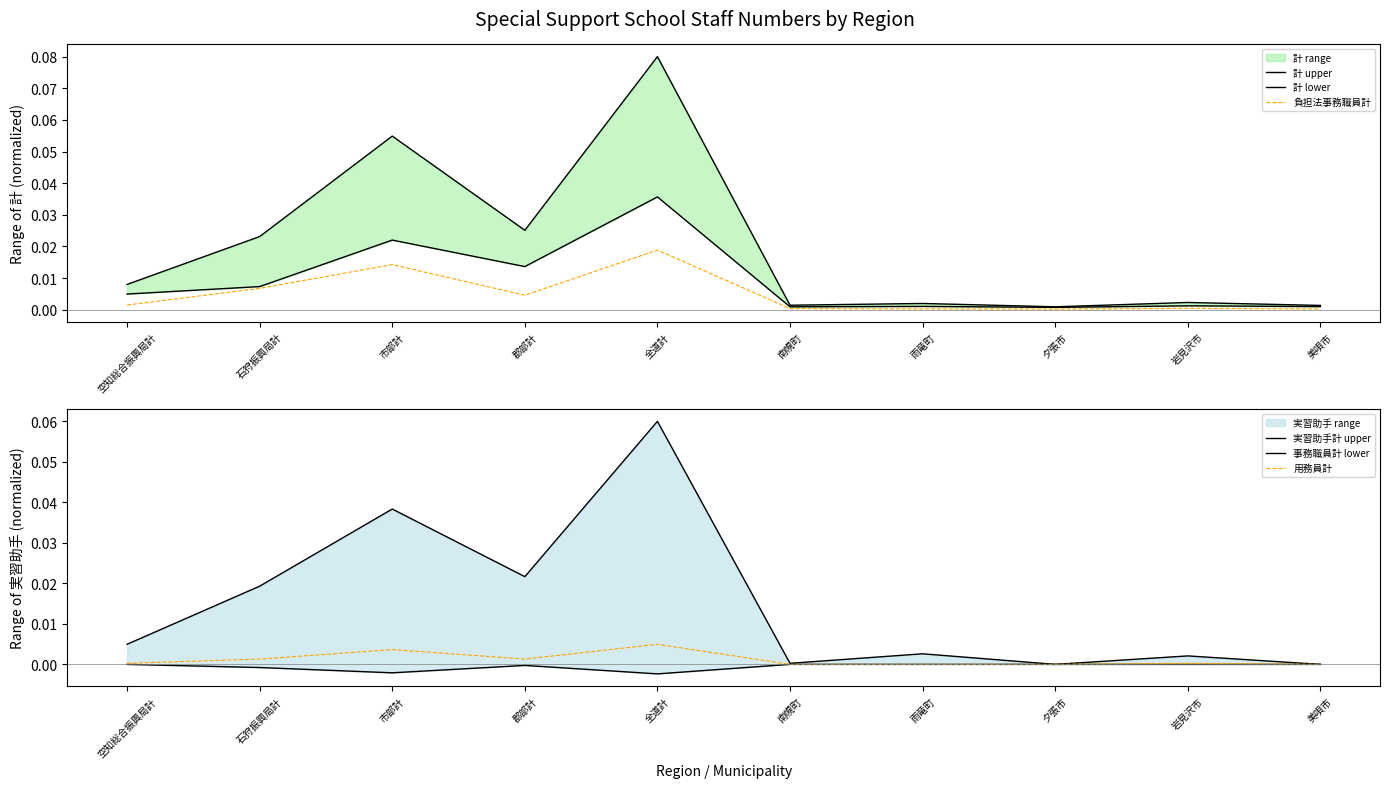

True or false: 実習助手計 upper and 負担法事務職員計 cross at least once.

True